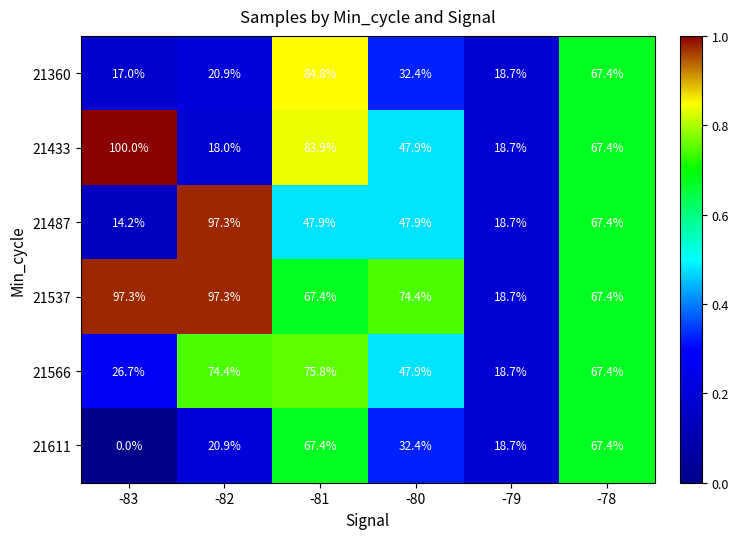

The value of 21611 at -82 is 28.0. True or false?

False